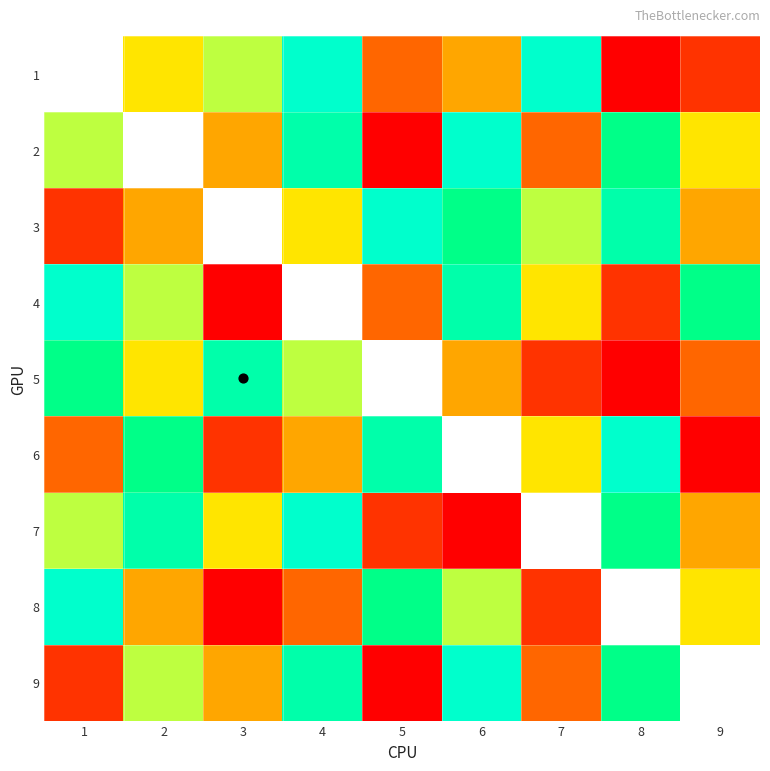

List the series in order of their peak value, lowest first.

5, 1, 2, 3, 4, 6, 7, 8, 9